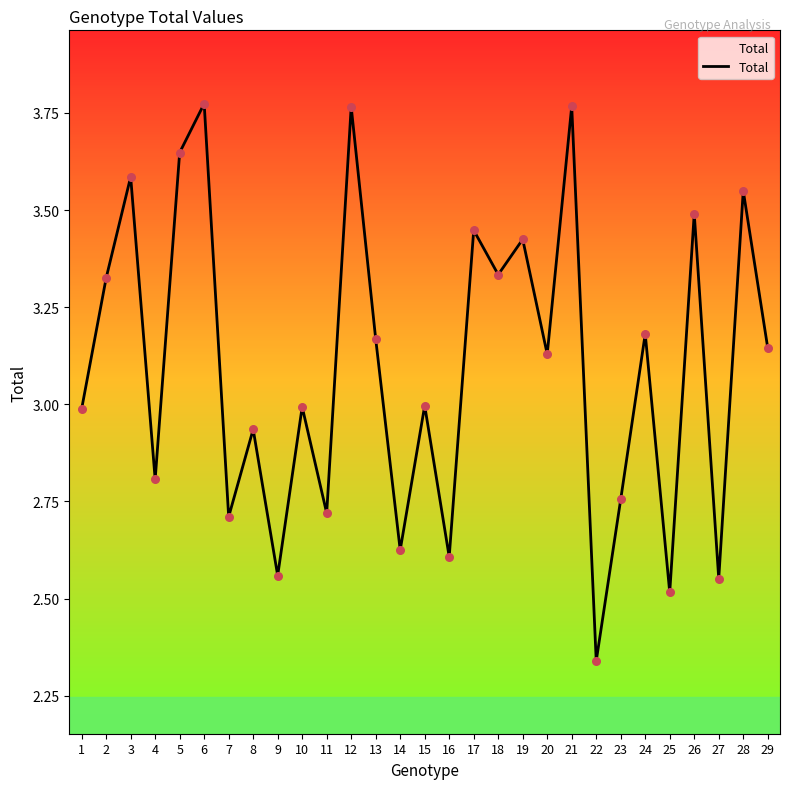

What is the change in value from 11 to 18?

+0.6